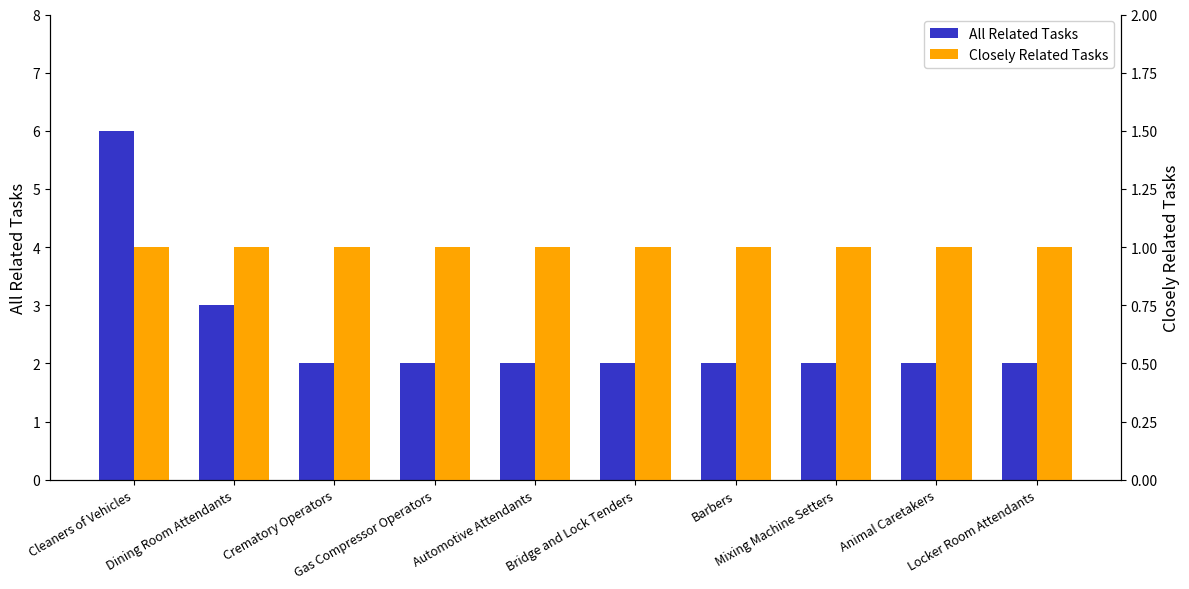

How many groups of bars are there?

10